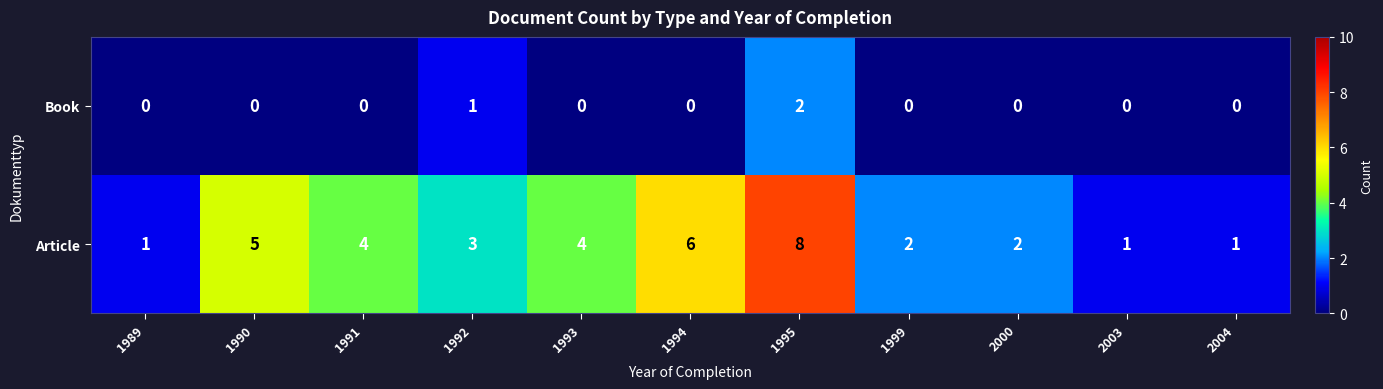

Reading right to left, transcribe all the data shown in this chart.

Book: 2004=0	2003=0	2000=0	1999=0	1995=2	1994=0	1993=0	1992=1	1991=0	1990=0	1989=0
Article: 2004=1	2003=1	2000=2	1999=2	1995=8	1994=6	1993=4	1992=3	1991=4	1990=5	1989=1